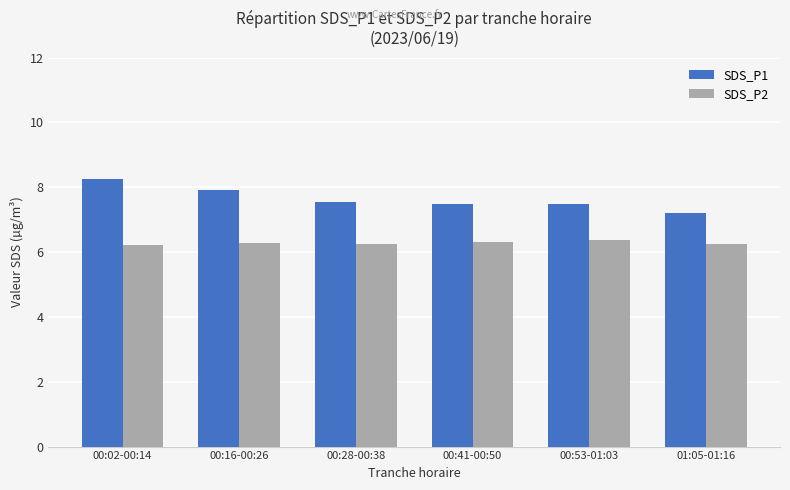

Which series has the largest total across all categories?

SDS_P1